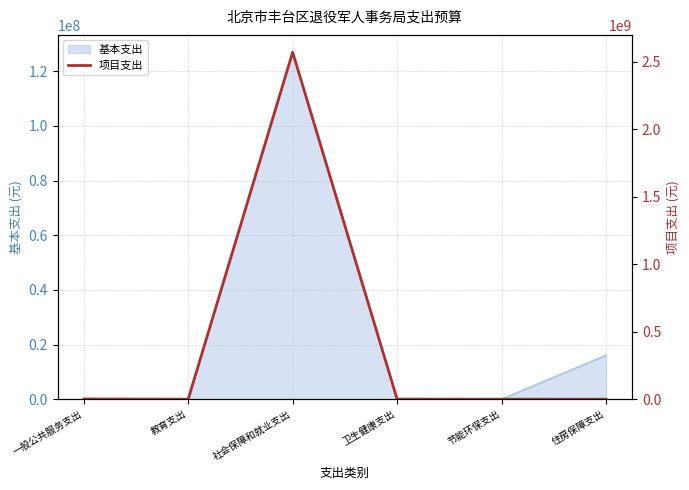

The value at 社会保障和就业支出 is 3437235344.6. True or false?

False